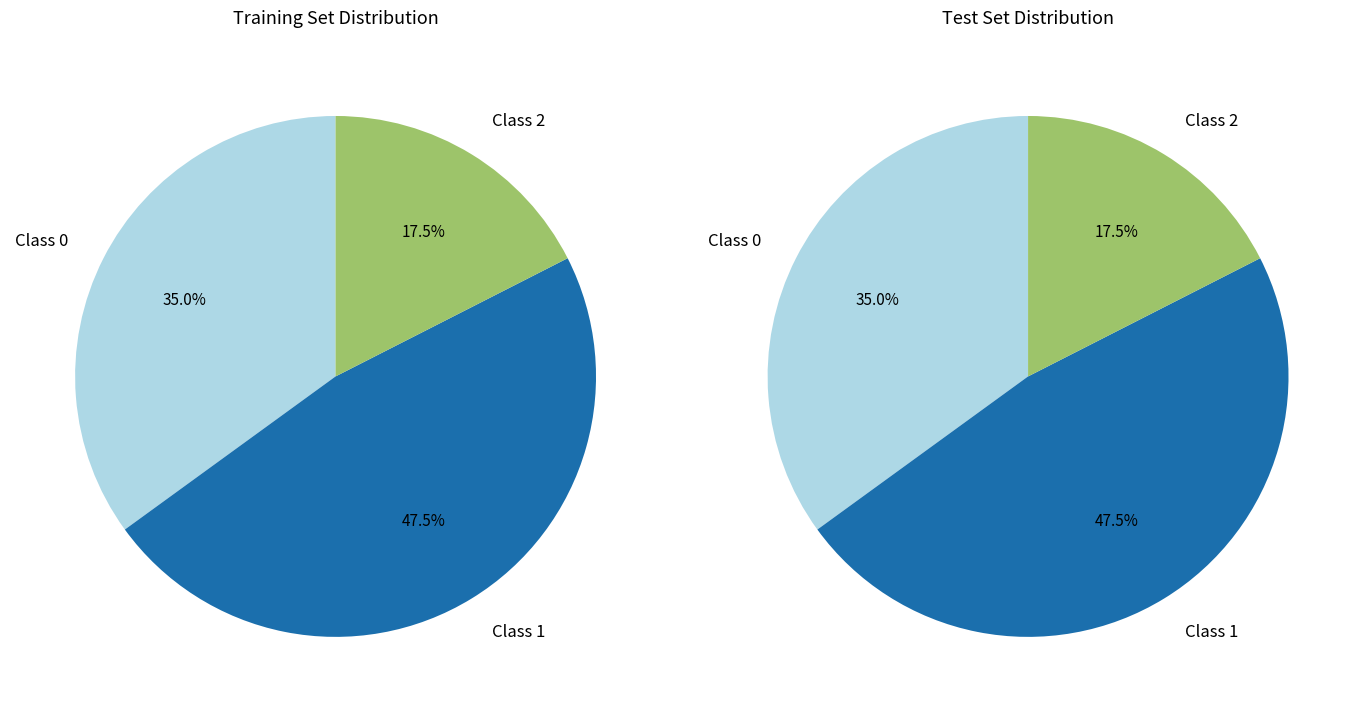

Does 37 represent more than half of the total?

No